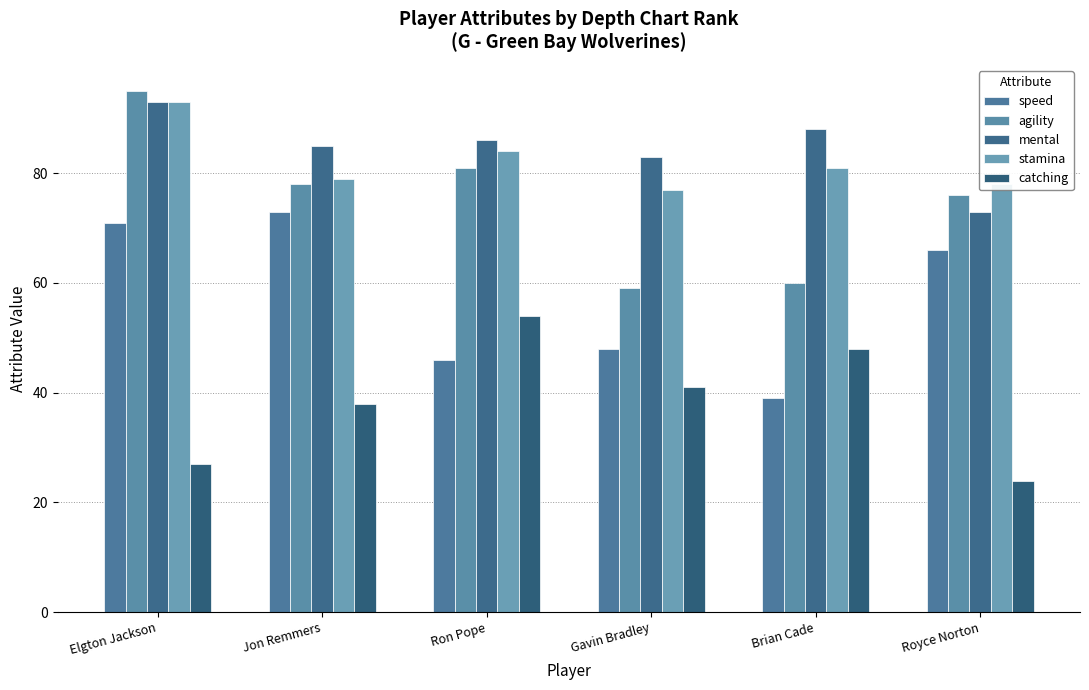

How many bars are there in each group?

5